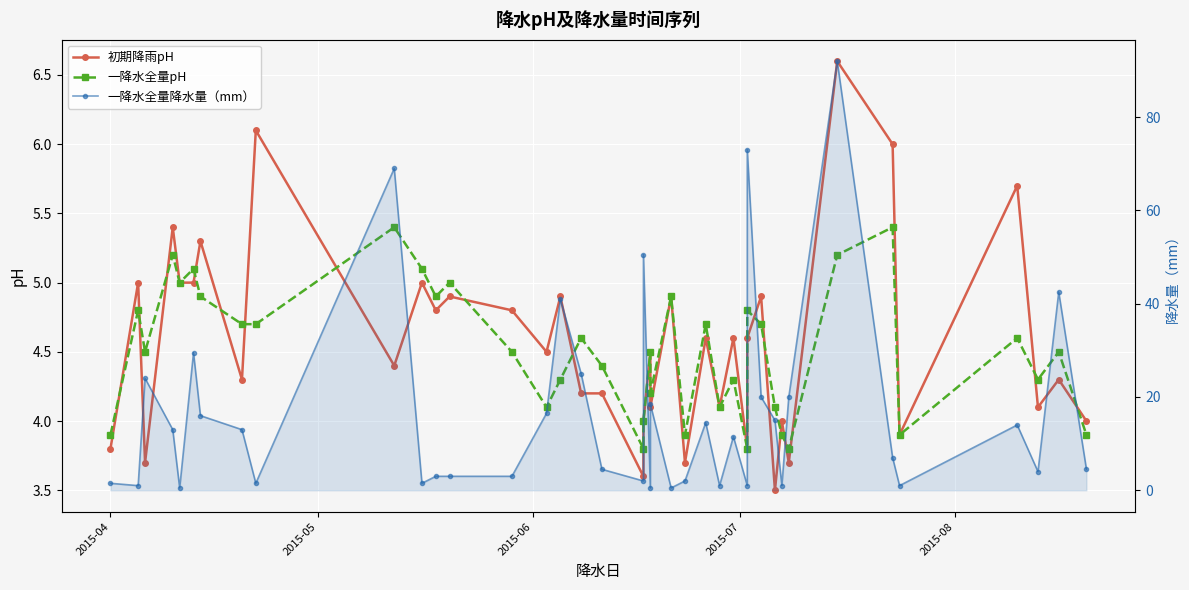

Reading left to right, list all the values displayed in this chart.

初期降雨pH: 3.8	5.0	3.7	5.4	5.0	5.0	5.3	4.3	6.1	4.4	5.0	4.8	4.9	4.8	4.5	4.9	4.2	4.2	3.6	4.0	4.5	4.1	4.9	3.7	4.6	4.1	4.6	3.8	4.6	4.9	3.5	4.0	3.7	6.6	6.0	3.9	5.7	4.1	4.3	4.0
一降水全量pH: 3.9	4.8	4.5	5.2	5.0	5.1	4.9	4.7	4.7	5.4	5.1	4.9	5.0	4.5	4.1	4.3	4.6	4.4	3.8	4.0	4.5	4.2	4.9	3.9	4.7	4.1	4.3	3.8	4.8	4.7	4.1	3.9	3.8	5.2	5.4	3.9	4.6	4.3	4.5	3.9
一降水全量降水量（mm）: 1.5	1.0	24.0	13.0	0.5	29.5	16.0	13.0	1.5	69.0	1.5	3.0	3.0	3.0	16.5	41.0	25.0	4.5	2.0	50.5	0.5	18.5	0.5	2.0	14.5	1.0	11.5	1.0	73.0	20.0	15.0	1.0	20.0	92.0	7.0	1.0	14.0	4.0	42.5	4.5